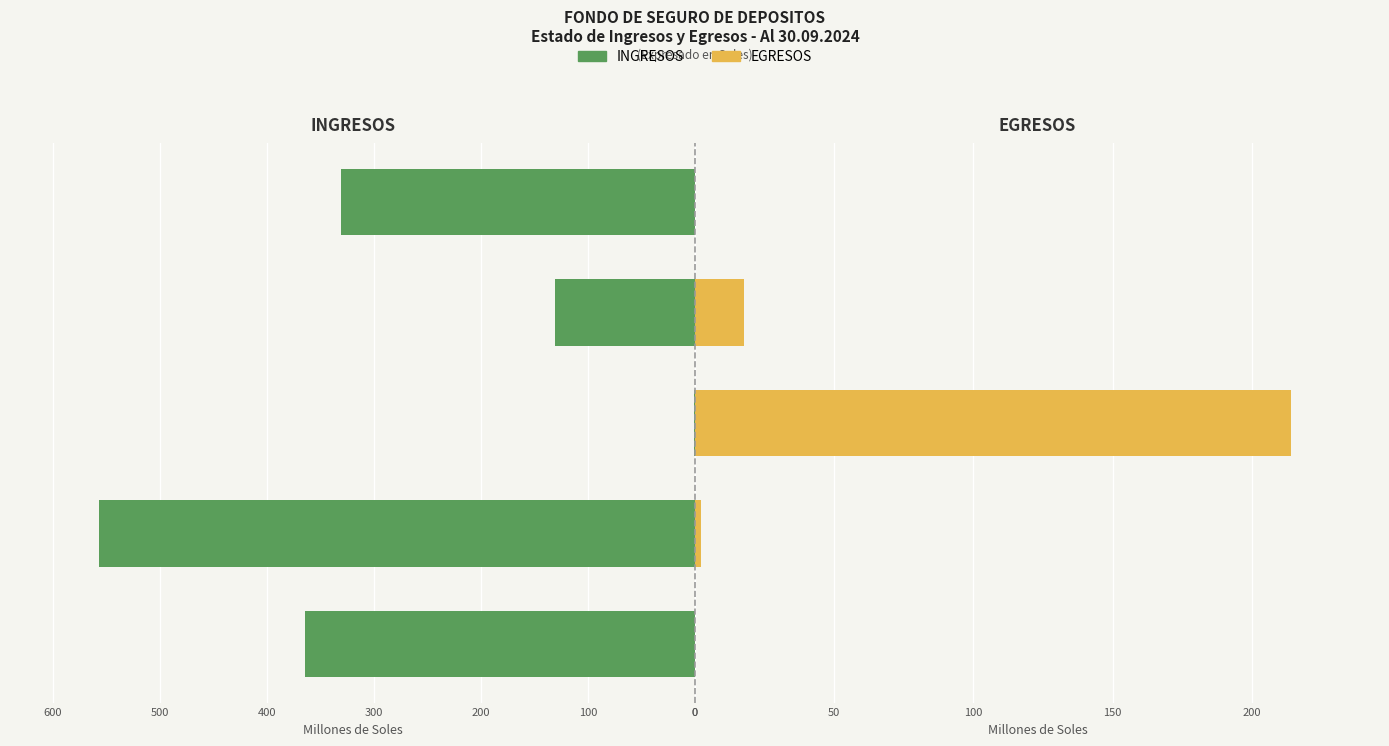

What is the sum of all INGRESOS values?

1384.0